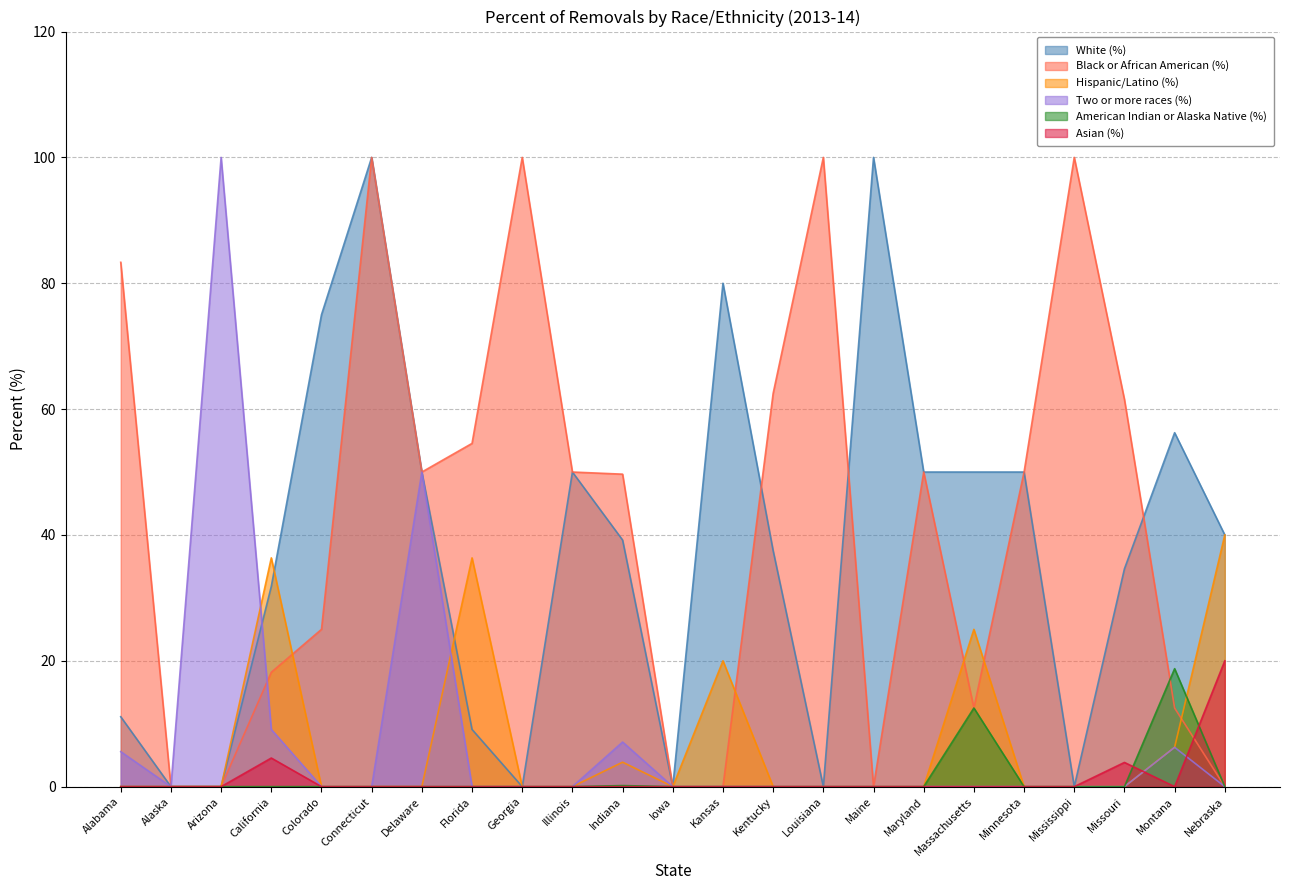

True or false: White (%) has more than 2 interior local peaks.

True